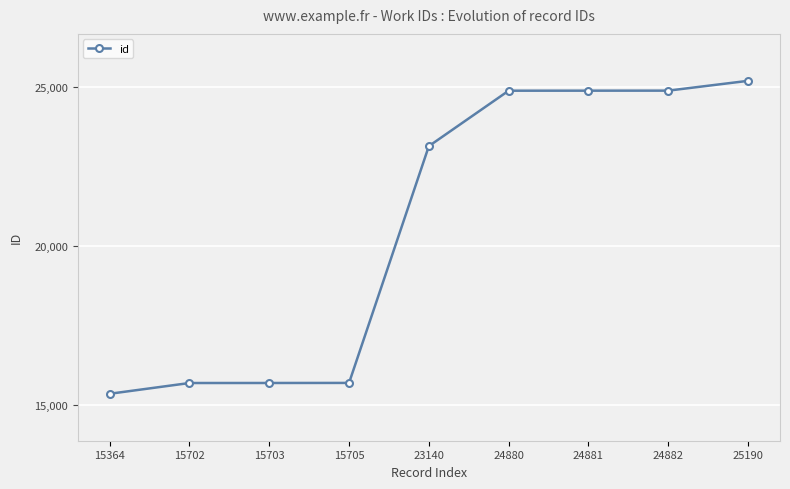

What is the ratio of the value at 15364 to the value at 24882?

0.6